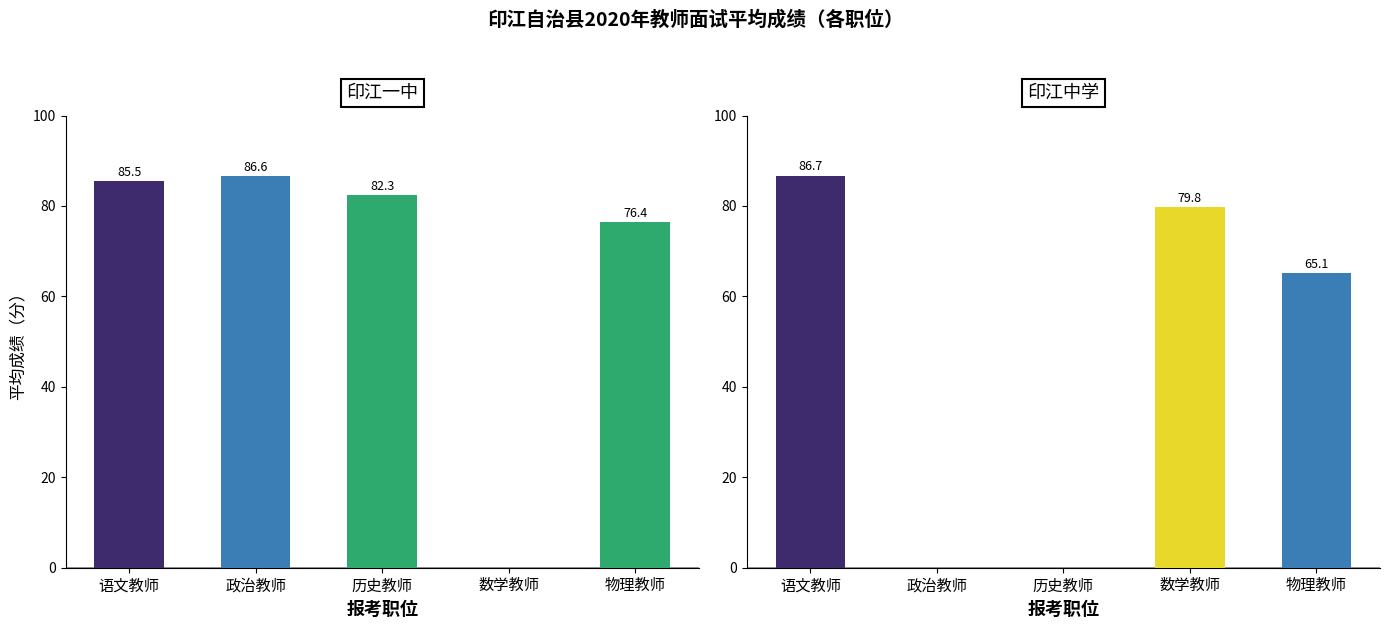

At which label is 印江中学 closest to 43?

物理教师